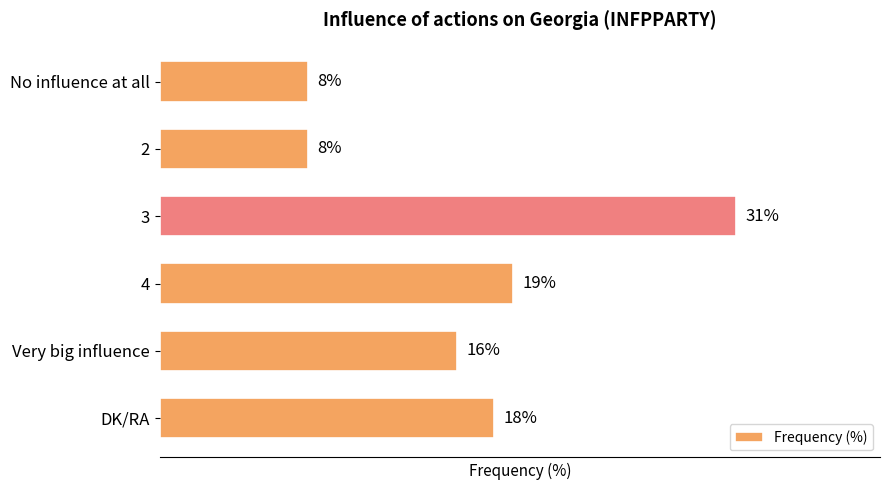

What is the label of the 2nd bar from the bottom?

Very big influence